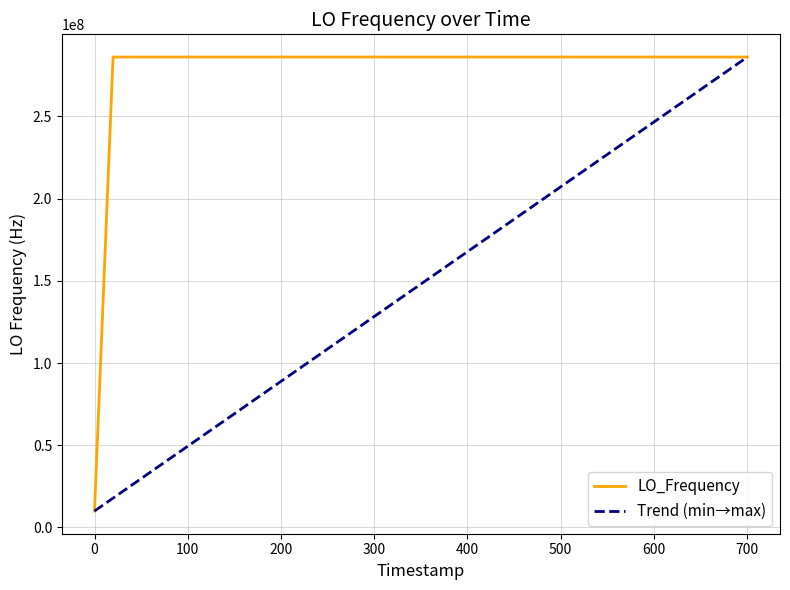

What is the highest value of the LO_Frequency series?

286047003.8